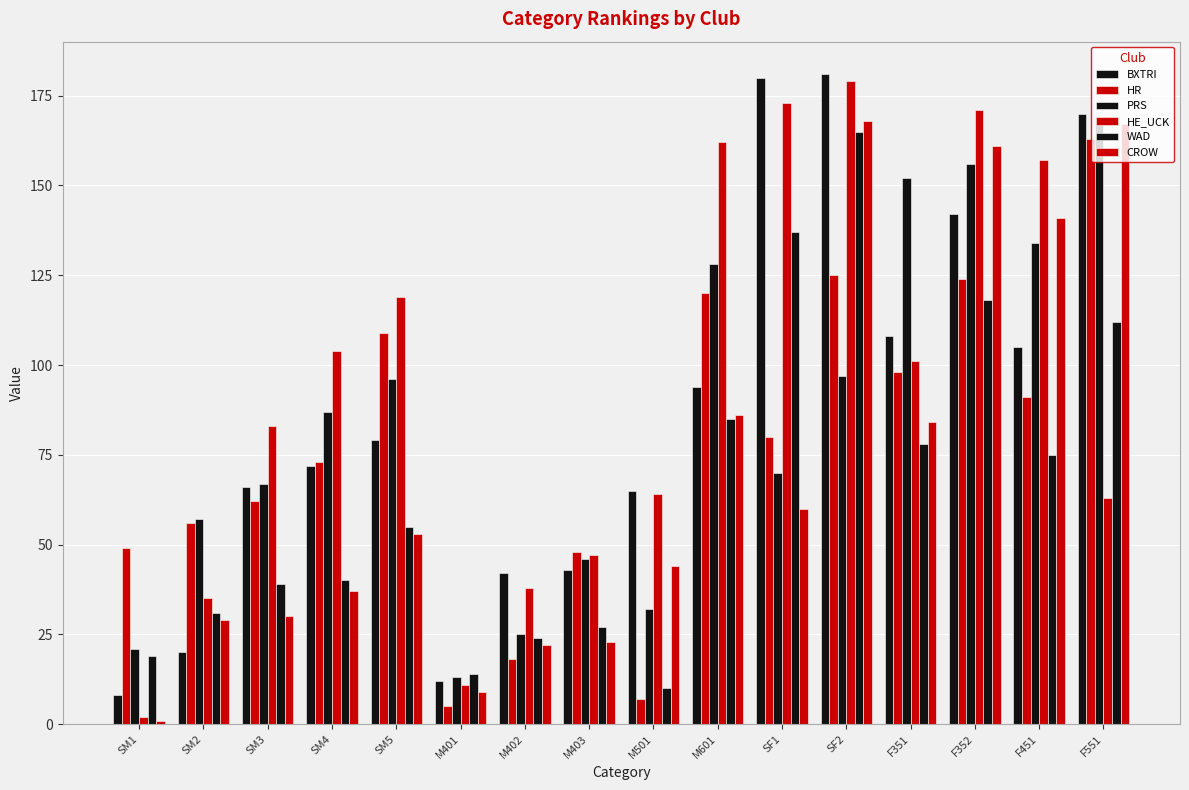

How many series are shown in this chart?

6